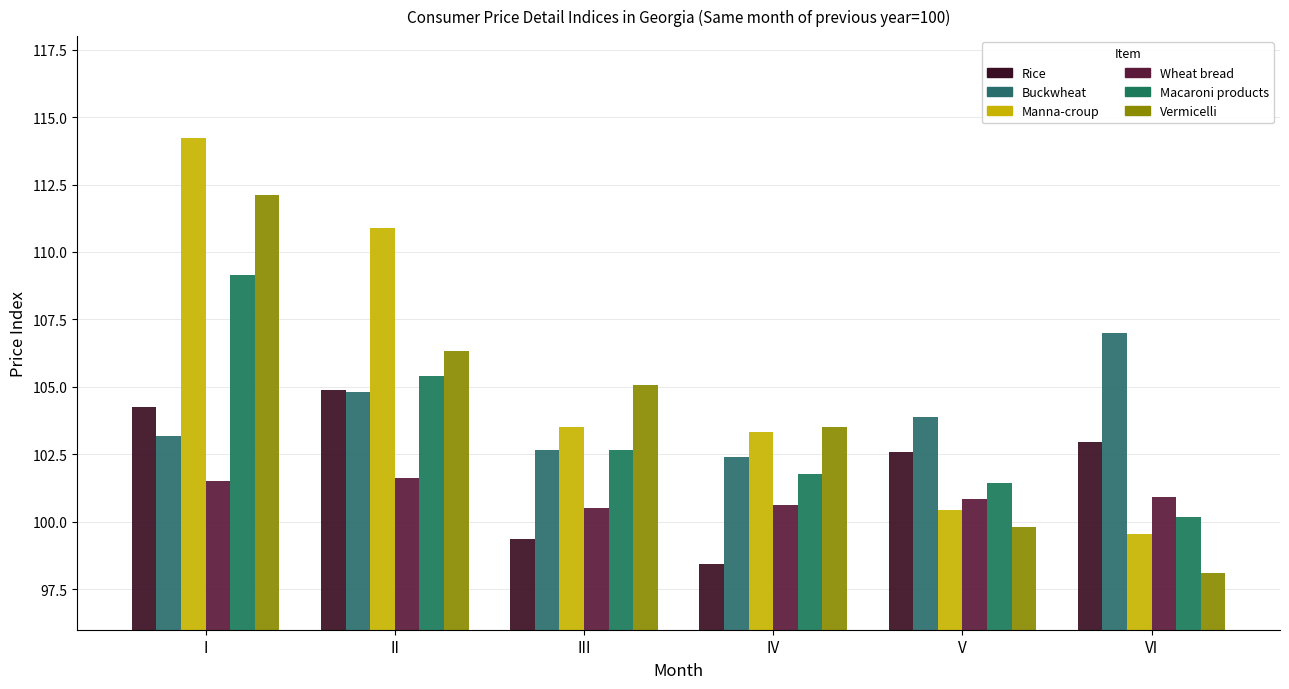

Between V and III, which is larger?

V